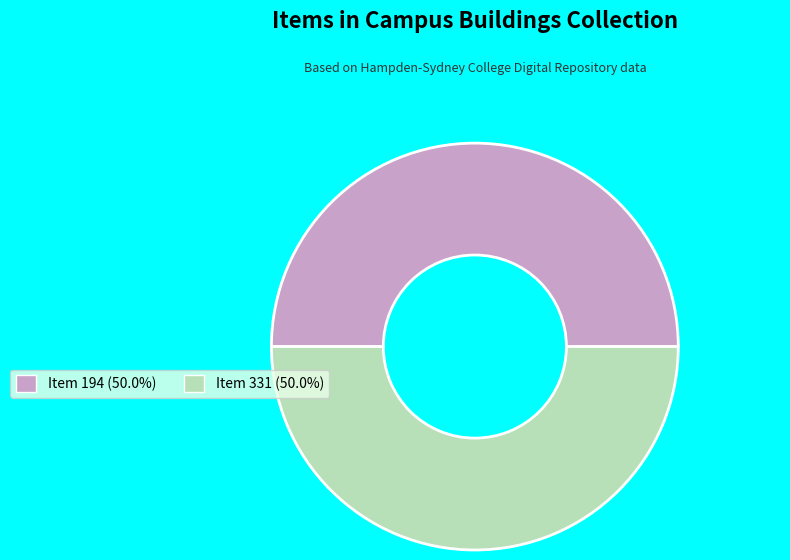

Which category has the smallest portion of the pie?

194